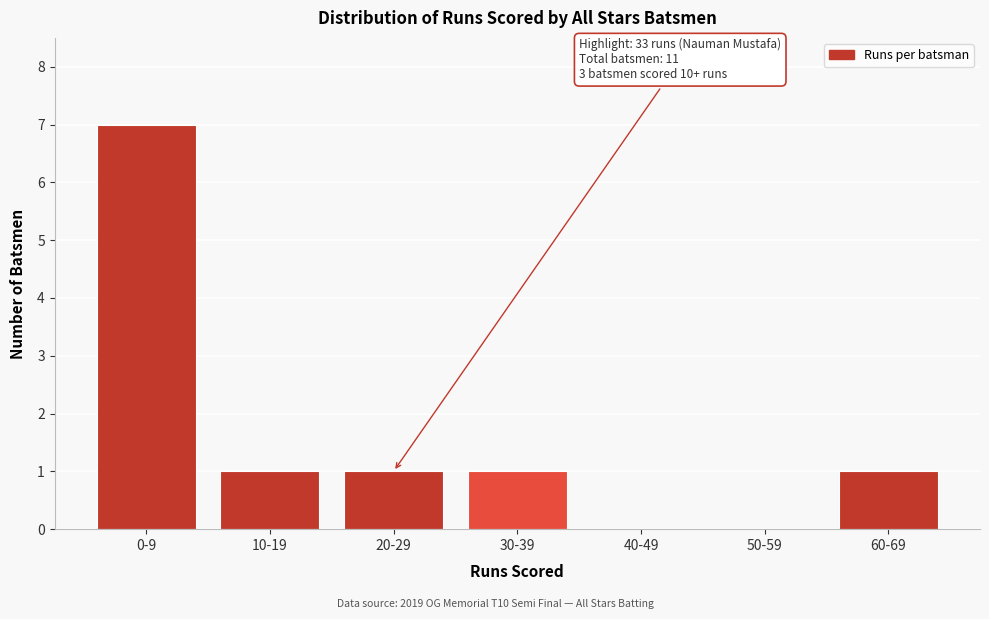

Reading left to right, extract all data points from this chart.

0-9=7	10-19=1	20-29=1	30-39=1	40-49=0	50-59=0	60-69=1